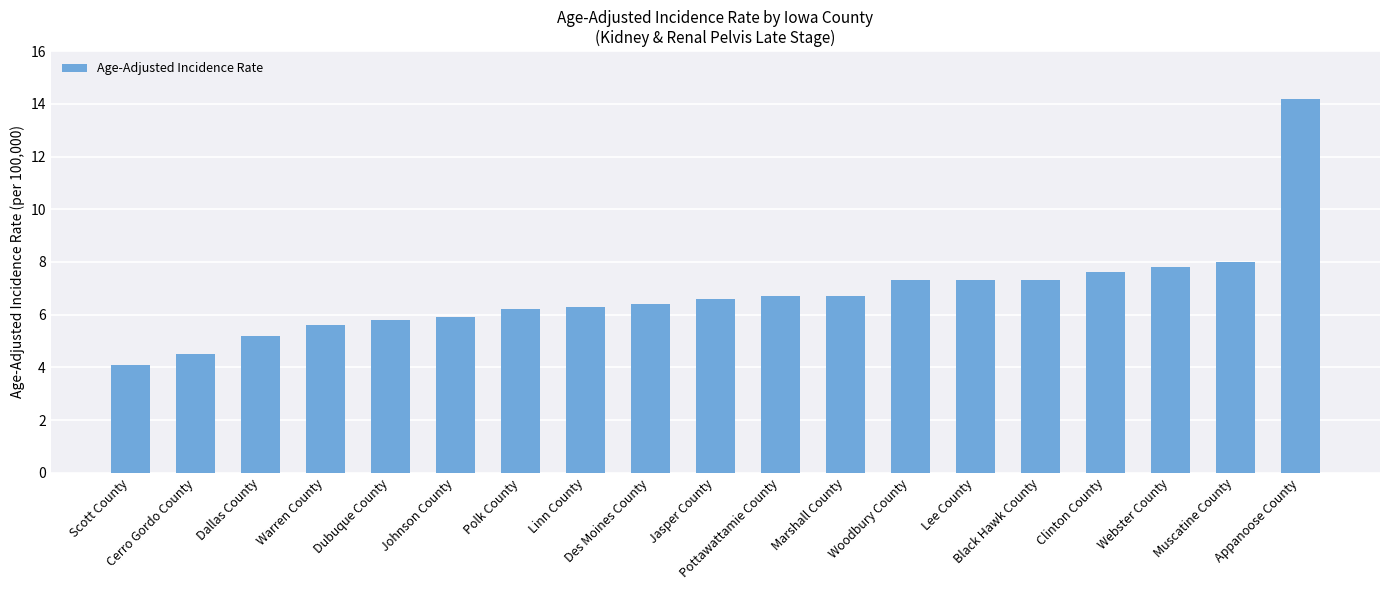

The chart shows a value of 2.5 at Des Moines County. True or false?

False